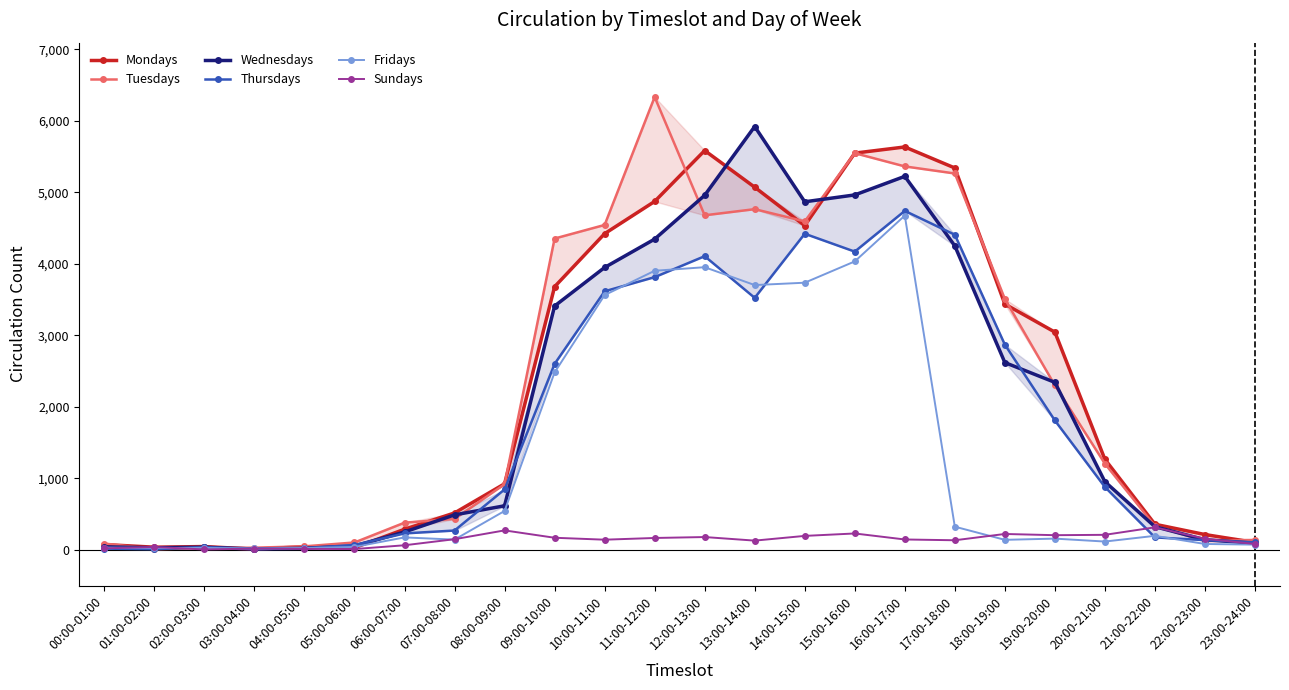

Reading right to left, extract all data points from this chart.

Mondays: 102	213	357	1265	3045	3437	5341	5635	5549	4535	5072	5585	4873	4422	3680	923	515	287	29	43	8	45	36	73
Tuesdays: 138	121	332	1204	2301	3509	5264	5363	5548	4594	4765	4679	6334	4544	4354	917	432	379	102	48	29	23	8	87
Wednesdays: 91	140	323	952	2342	2619	4251	5224	4964	4868	5921	4959	4346	3949	3410	615	488	249	53	21	11	35	28	41
Thursdays: 104	135	173	878	1809	2870	4407	4741	4171	4421	3524	4107	3814	3616	2600	844	269	229	67	22	9	37	8	16
Fridays: 72	81	195	115	156	139	323	4675	4034	3736	3703	3953	3903	3563	2481	543	142	173	40	24	19	25	26	31
Sundays: 81	154	314	209	204	221	133	144	228	194	128	178	165	141	168	271	148	63	10	12	17	4	39	20